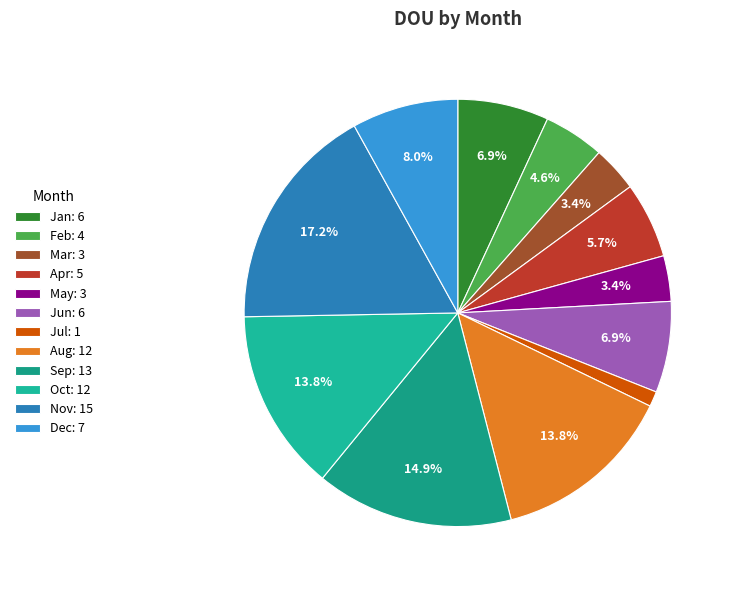

What is the change in value from Apr to Aug?

+7